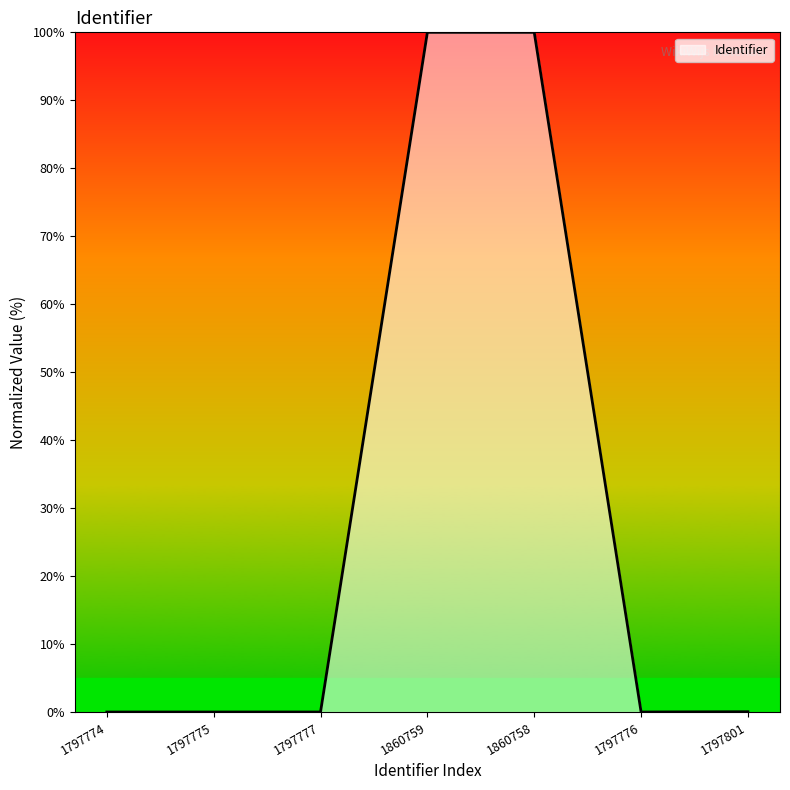

How many categories are shown in the chart?

7